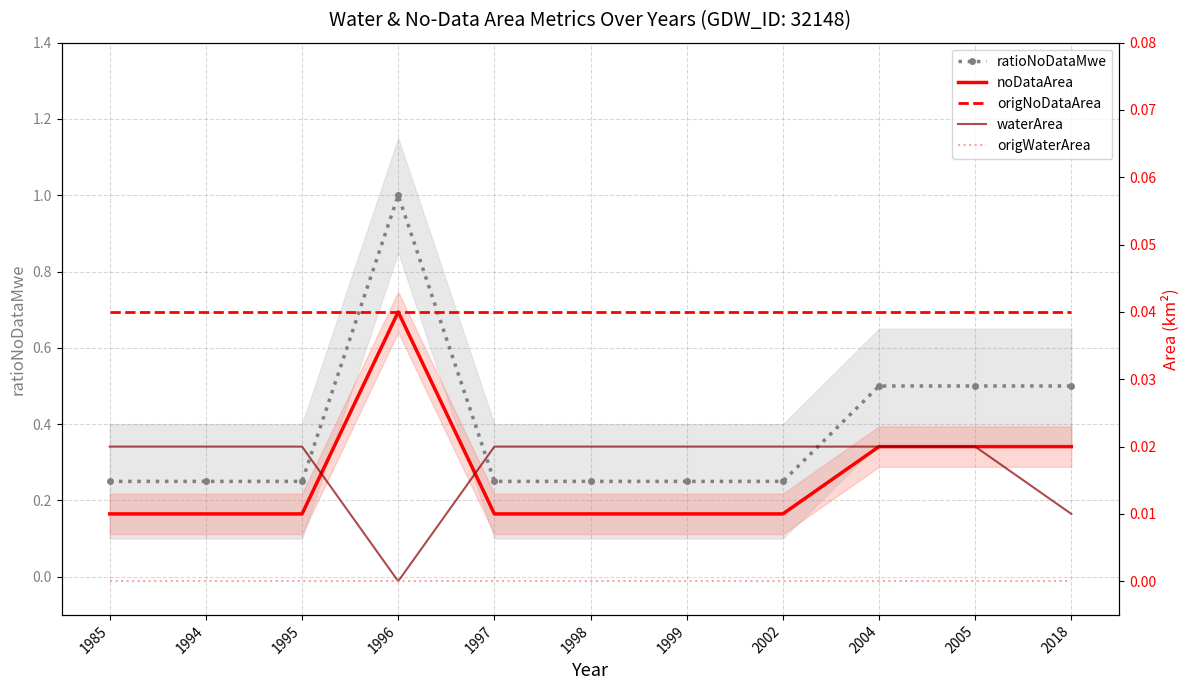

Which series changed the most between 1997 and 2002?

ratioNoDataMwe